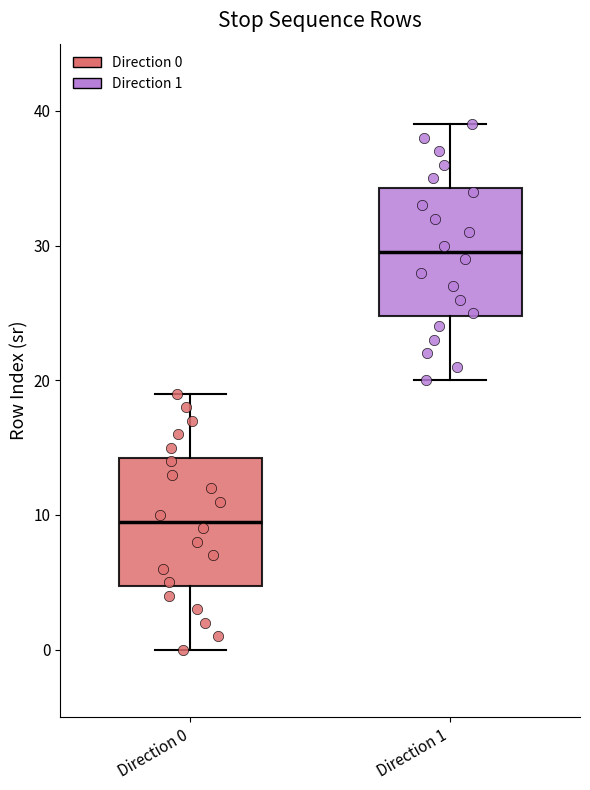

Where does the median line of the box for Direction 1 sit on the y-axis? The values are not printed on the chart, so give them approximately, as read against the axis.

30